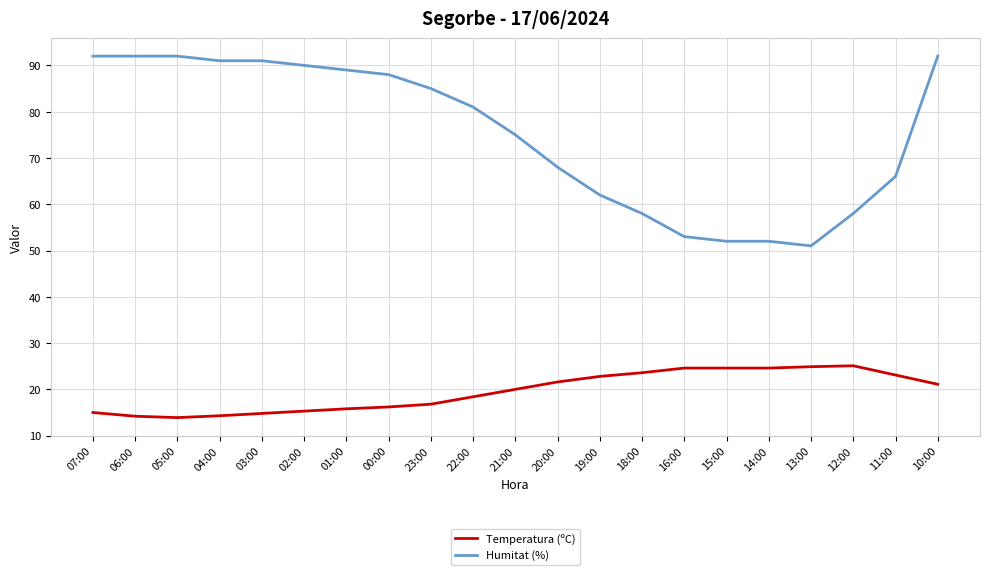

Is the value of Temperatura (ºC) at 19:00 greater than the value of Humitat (%) at 21:00?

No